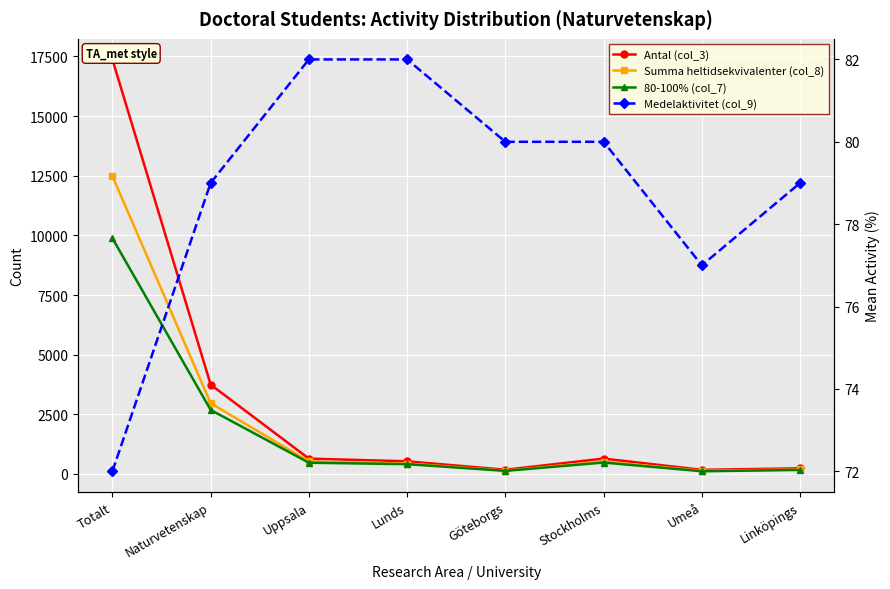

At which category is the sum across all series the highest?

Totalt